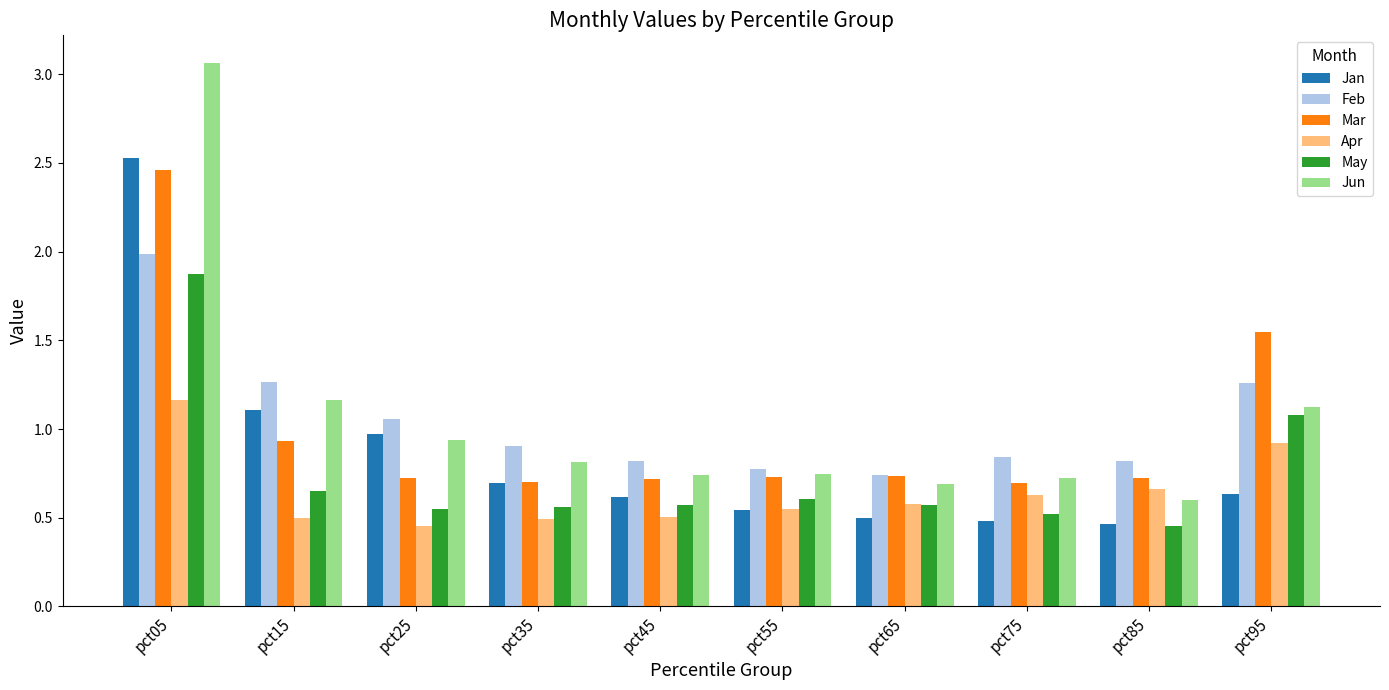

What is the maximum value for May?

1.9